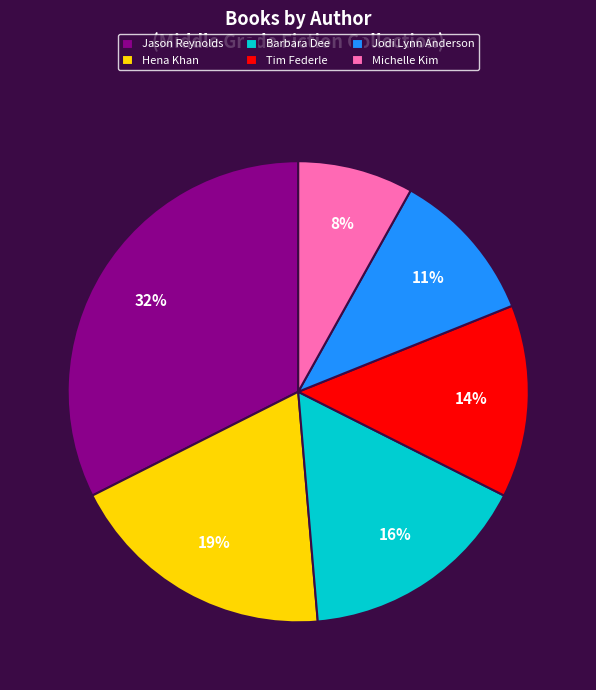

To the nearest percent, what percentage of the pie is Hena Khan?

19%